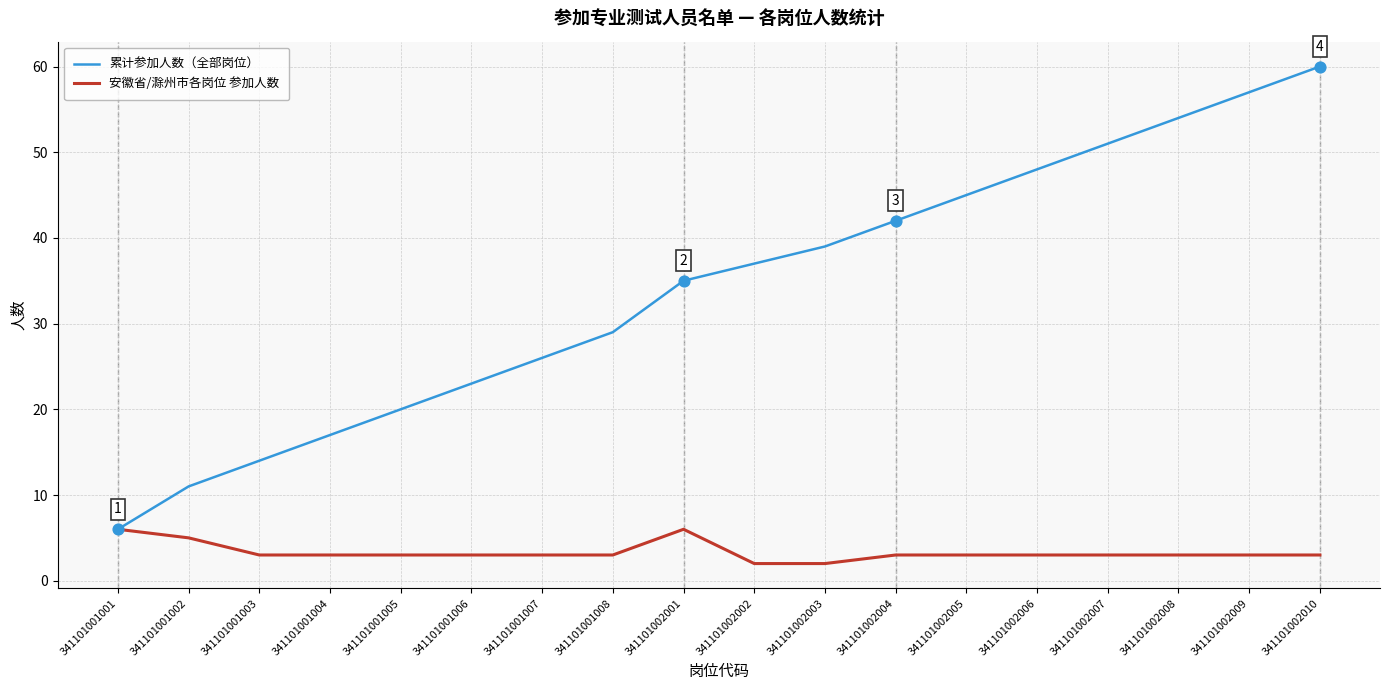

What is the total value across all series at 341101002009?

60